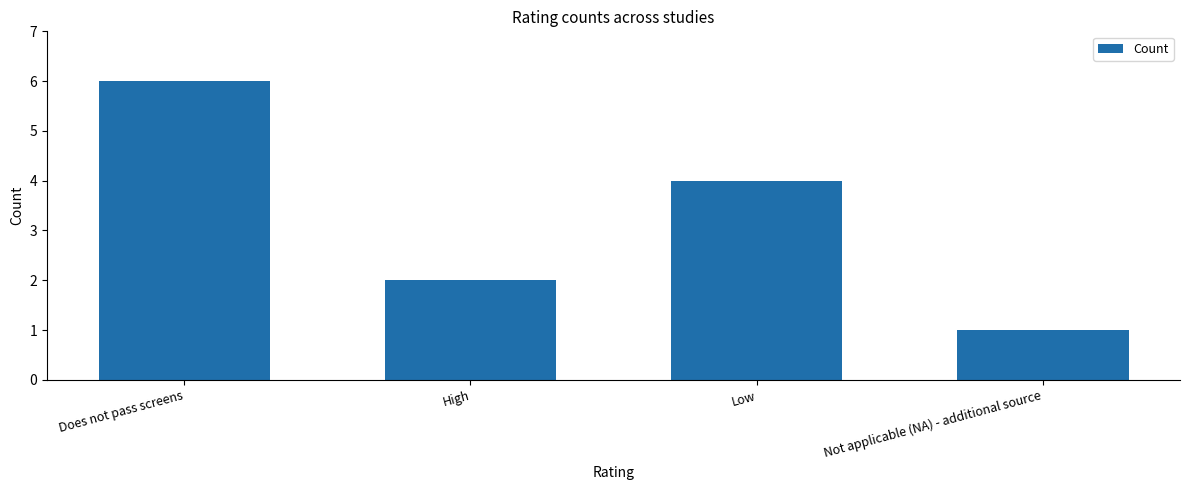

True or false: the data shows 2 at High.

True